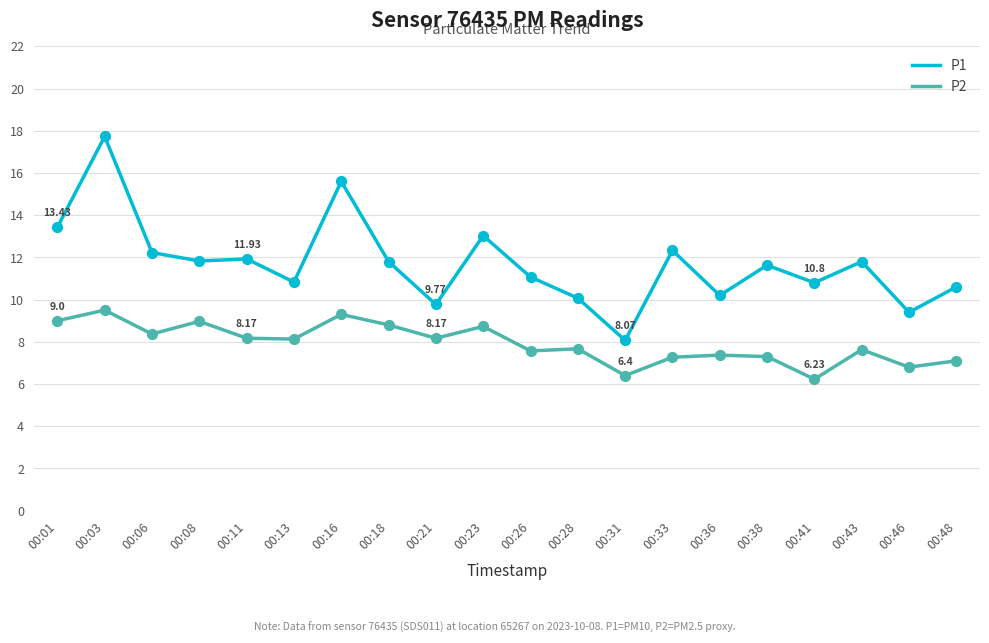

Which series reaches the minimum Y coordinate?

P2